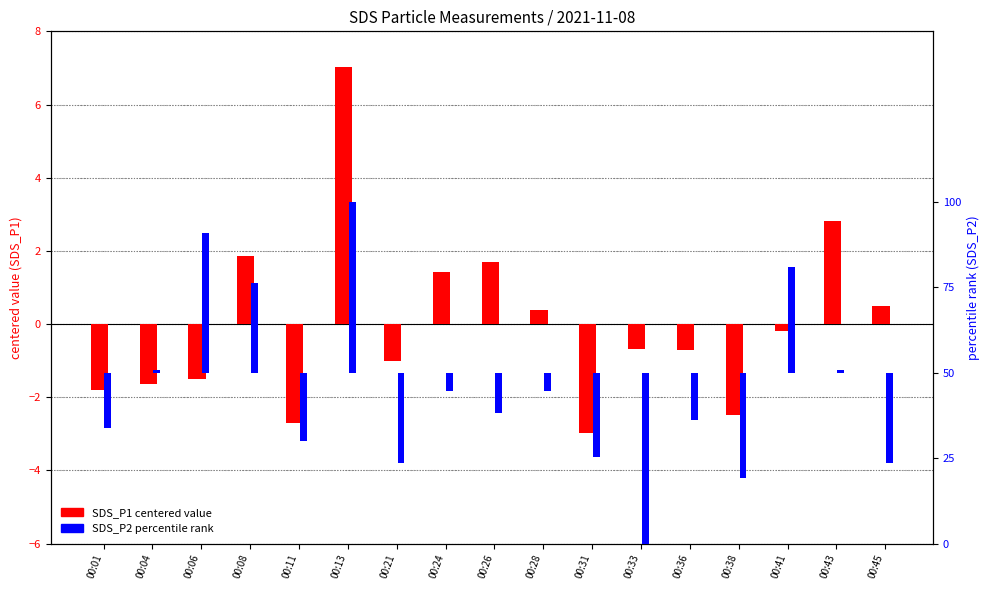

Does the chart contain stacked bars?

No